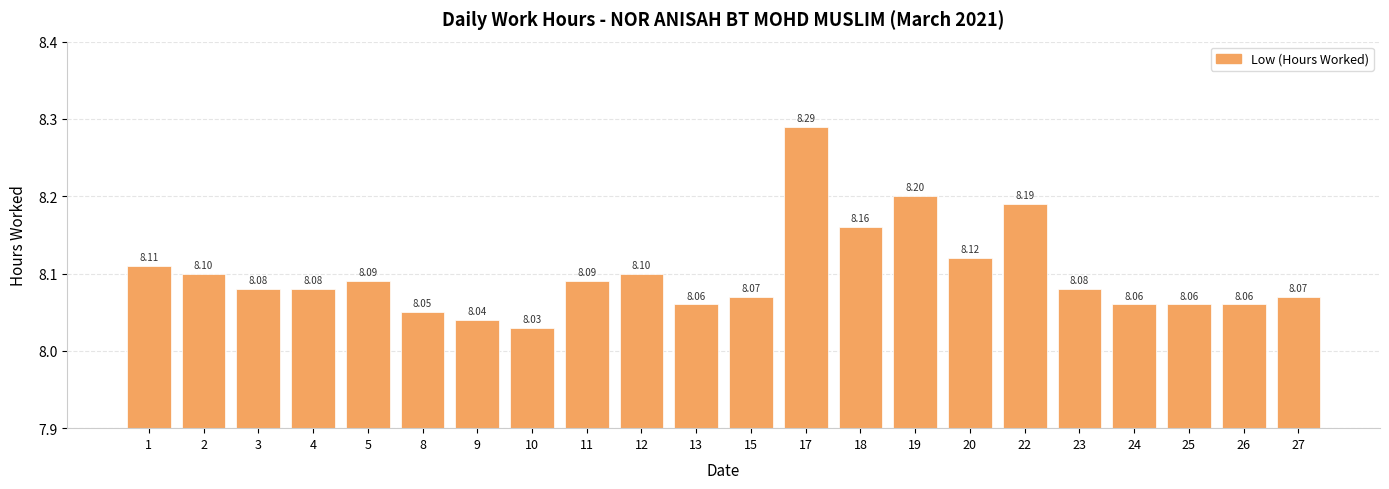

Which has a higher value, 19 or 4?

19